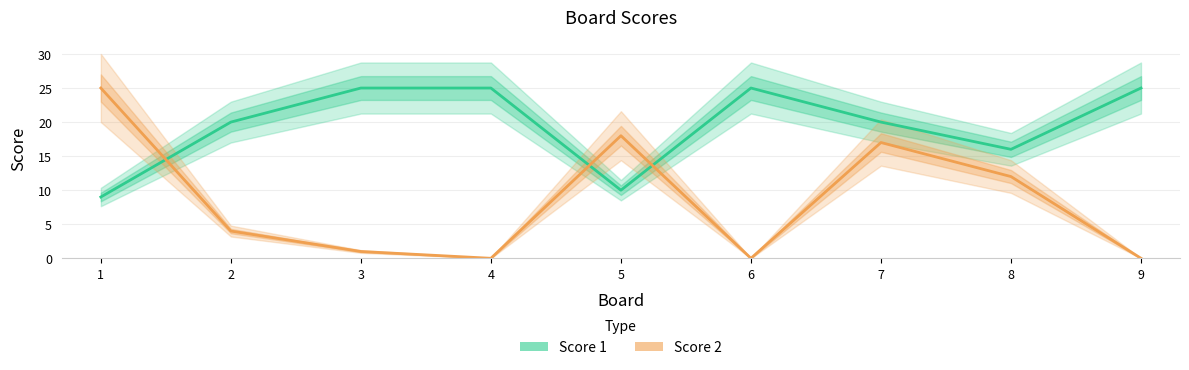

Rank the series by their average value, from highest to lowest.

Score 1, Score 2